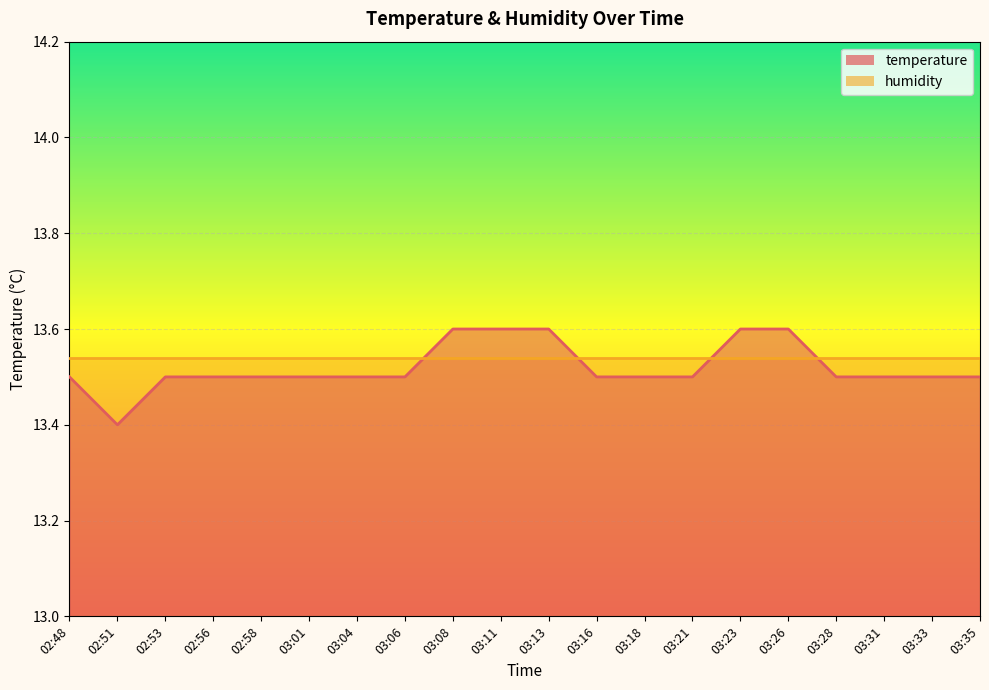

How many points are lower than both their immediate neighbors (excluding endpoints)?

1